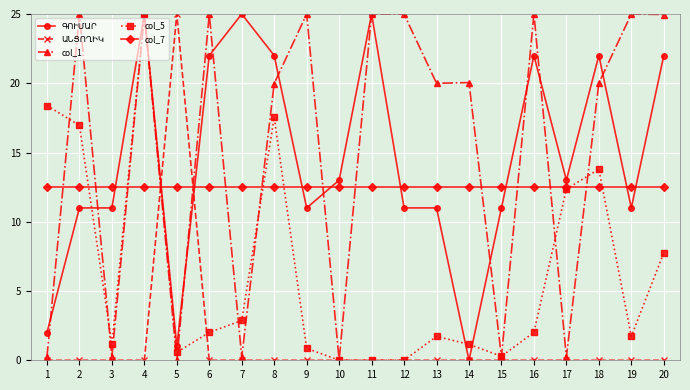

At which category is the sum across all series the highest?

4